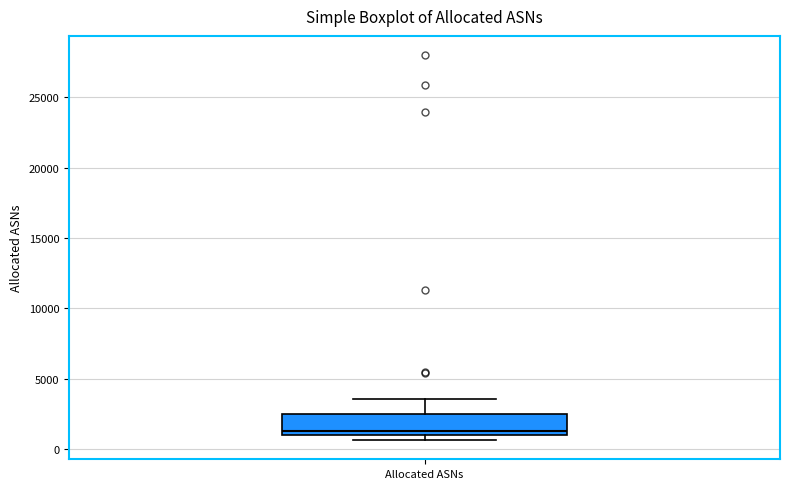

Read this box plot against the y-axis: the position of the median line, the range covered by the box, and the ends of both whiskers. The values are not printed on the chart, so give them approximately, as read against the axis.

median 1500, box 1000 to 2500, whiskers 500 to 3500